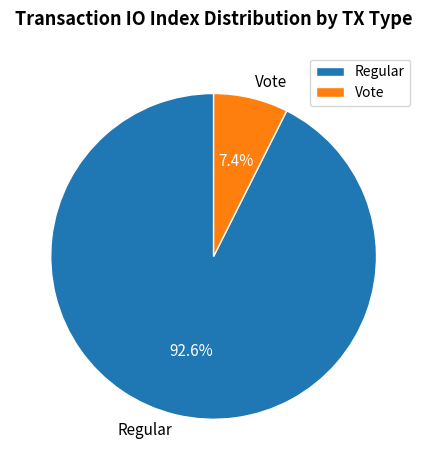

What percentage is the Vote slice, to the nearest percent?

7%